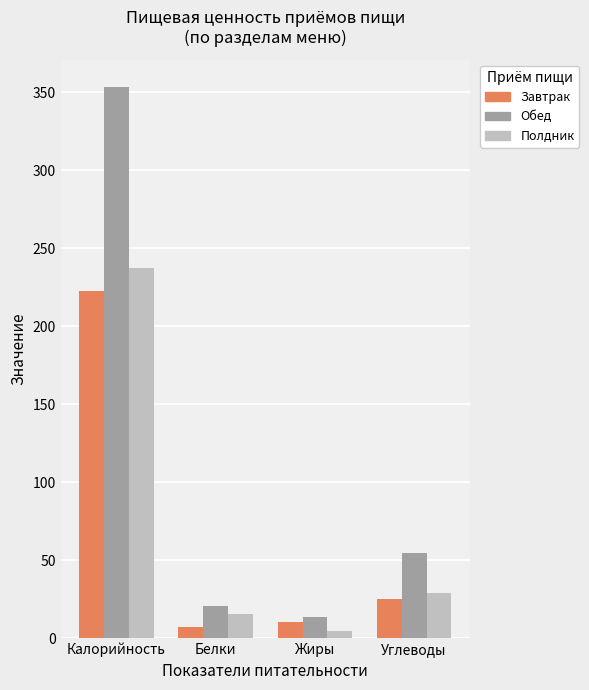

Which category has the highest value in the Полдник series?

Калорийность